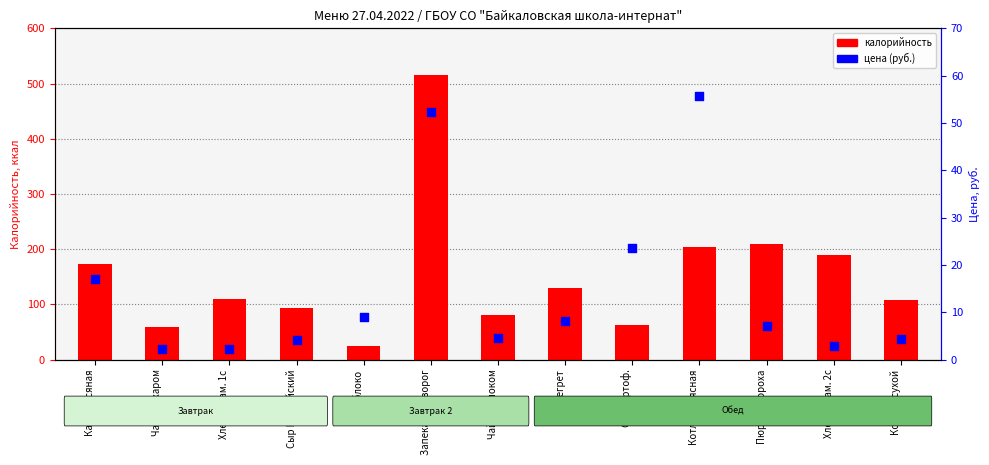

Which series has the largest total across all categories?

калорийность